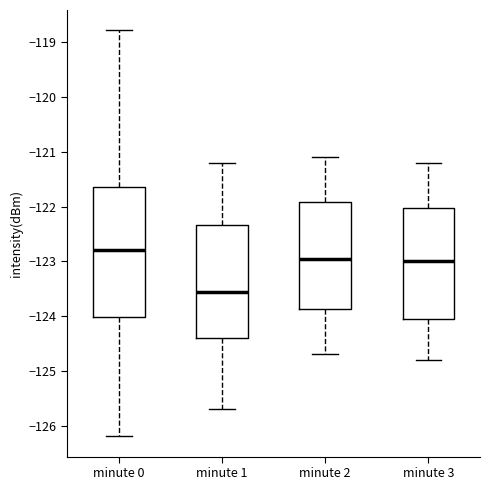

Reading left to right, read every box against the y-axis: the position of its median line, the range the box covers, and the ends of its whiskers. The values are not printed on the chart, so give them approximately, as read against the axis.

minute 0: median -122.8, box -124.0 to -121.6, whiskers -126.2 to -118.8
minute 1: median -123.6, box -124.4 to -122.3, whiskers -125.7 to -121.2
minute 2: median -122.9, box -123.9 to -121.9, whiskers -124.7 to -121.1
minute 3: median -123.0, box -124.0 to -122.0, whiskers -124.8 to -121.2